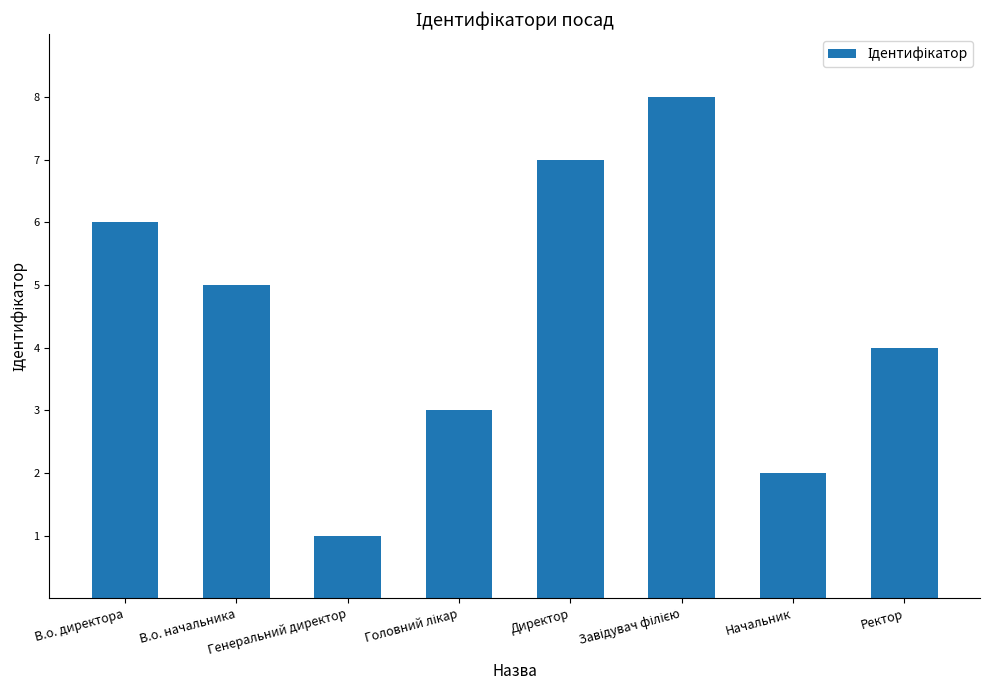

Which has a higher value, Директор or В.о. начальника?

Директор